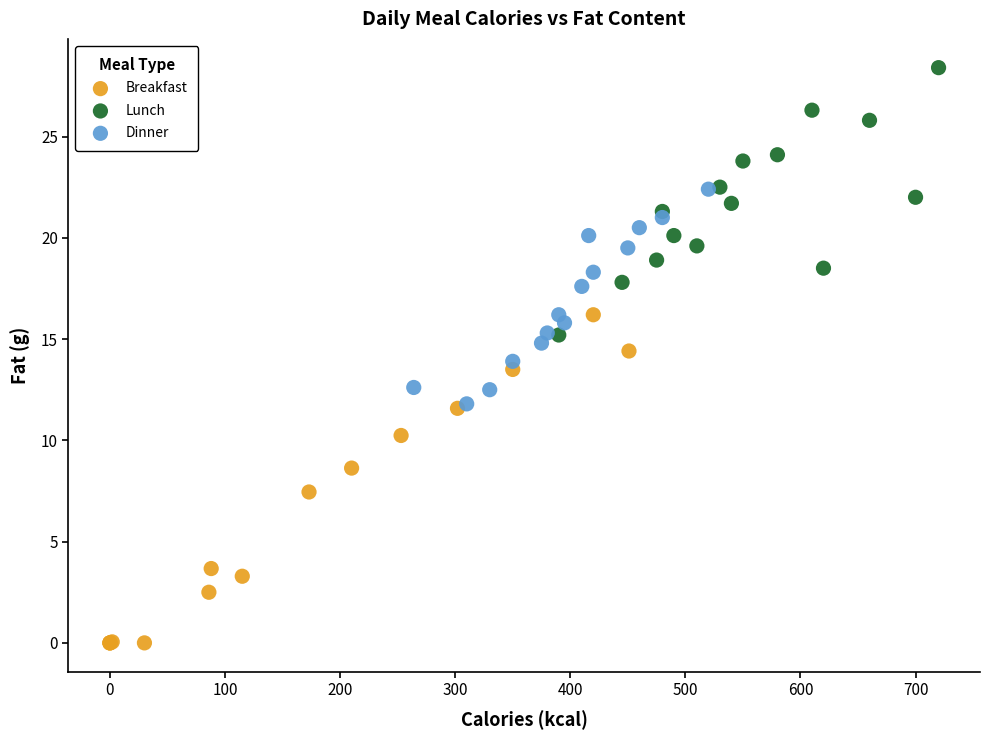

Which series reaches the minimum Y coordinate?

Breakfast